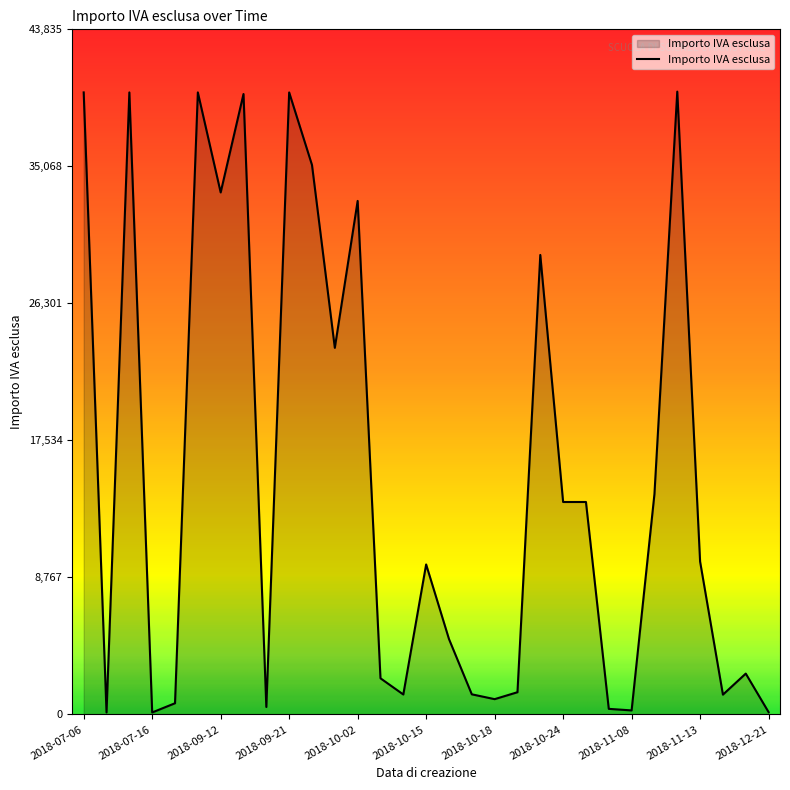

What is the maximum value shown in the chart?

39850.5